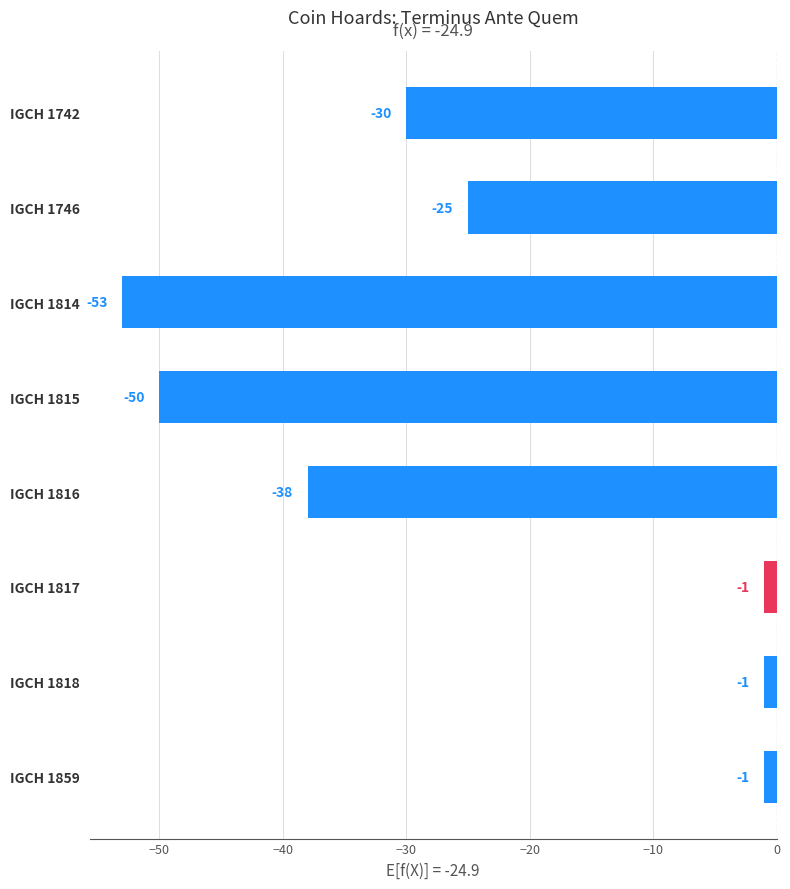

What is the difference between the maximum and minimum values?

52